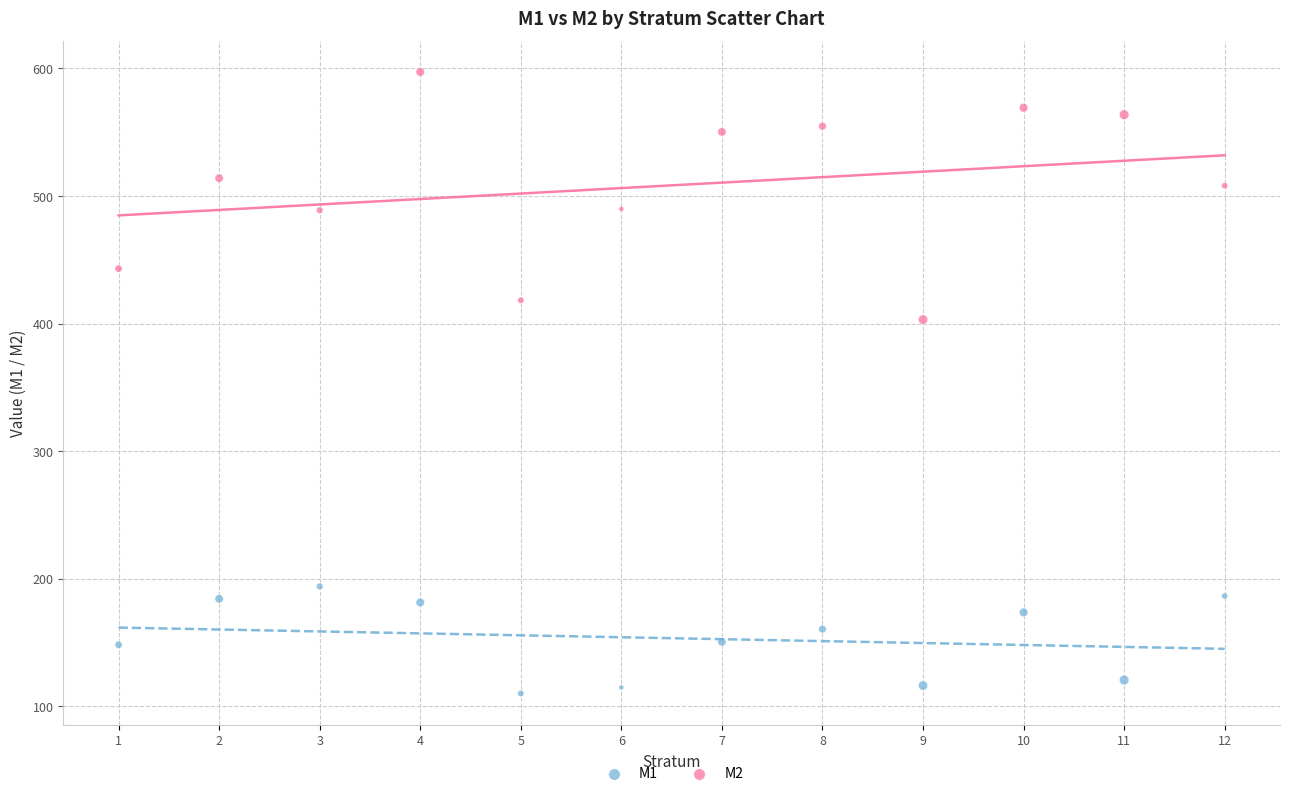

Across all series, what Y value is closest to 353?

403.1